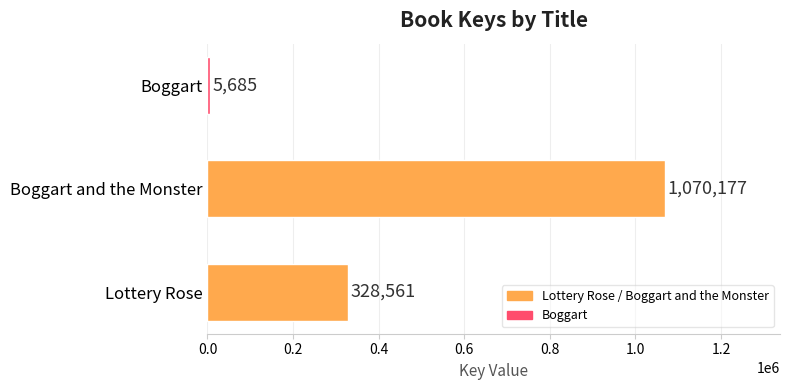

Reading bottom to top, list all the values displayed in this chart.

Lottery Rose=328561	Boggart and the Monster=1070177	Boggart=5685